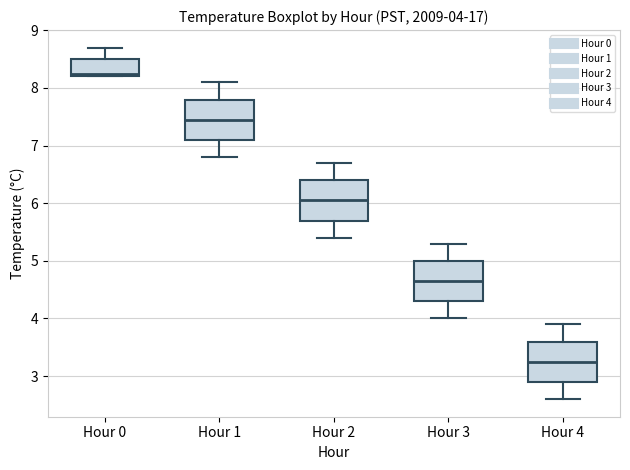

Which box has the lowest median line?

Hour 4